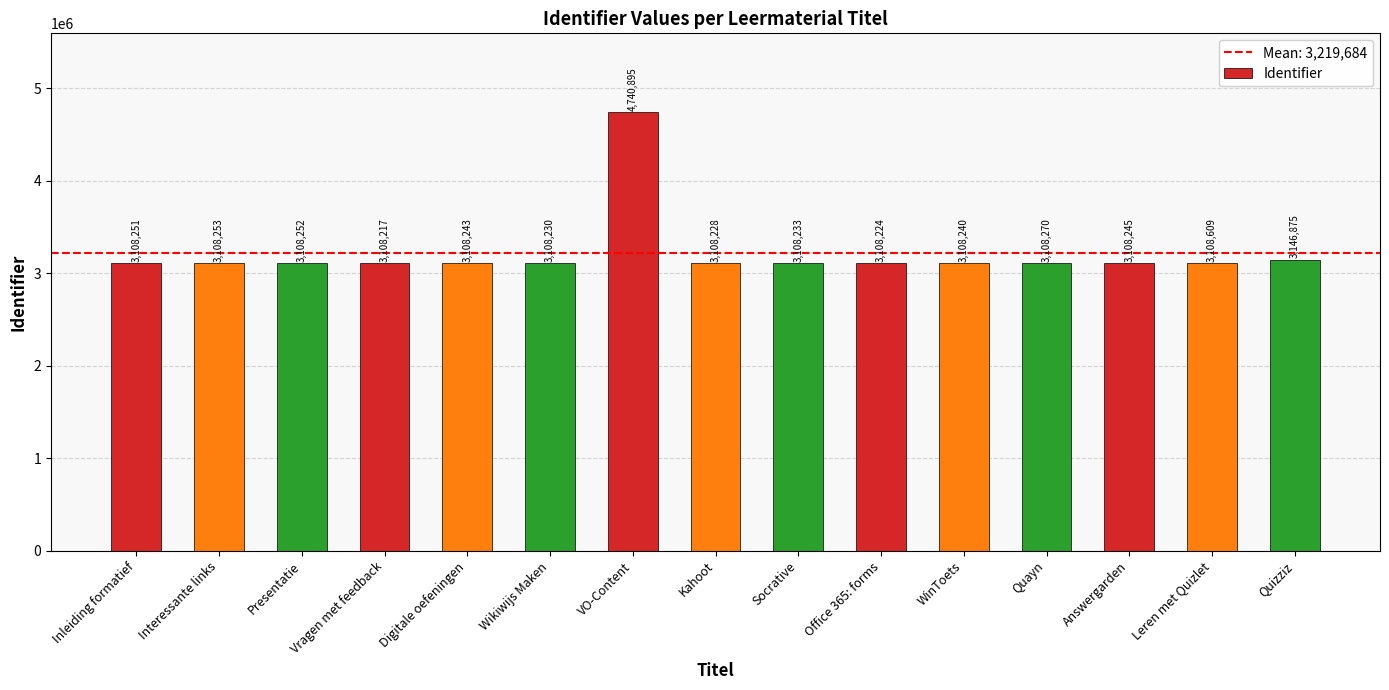

What is the difference between the maximum and second lowest values?

1632671